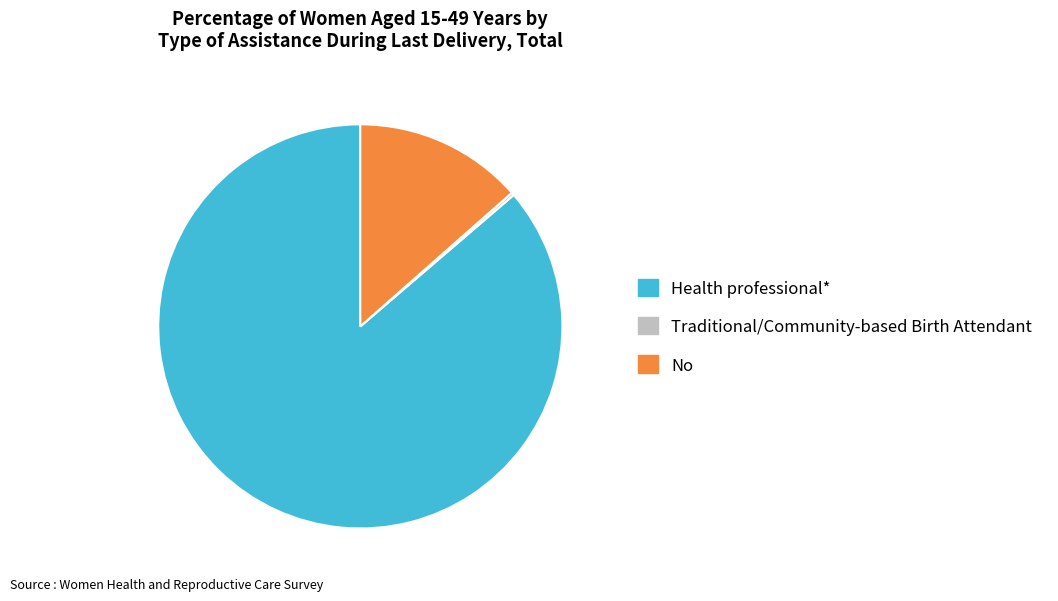

Which category has the biggest portion of the pie?

Health professional*